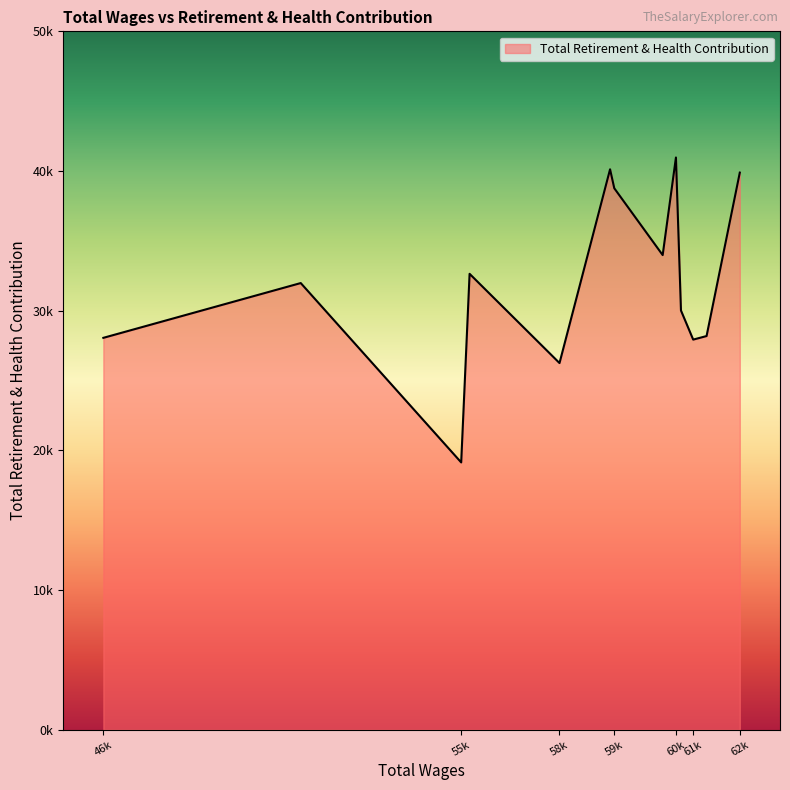

How many points are higher than both their immediate neighbors (excluding endpoints)?

4